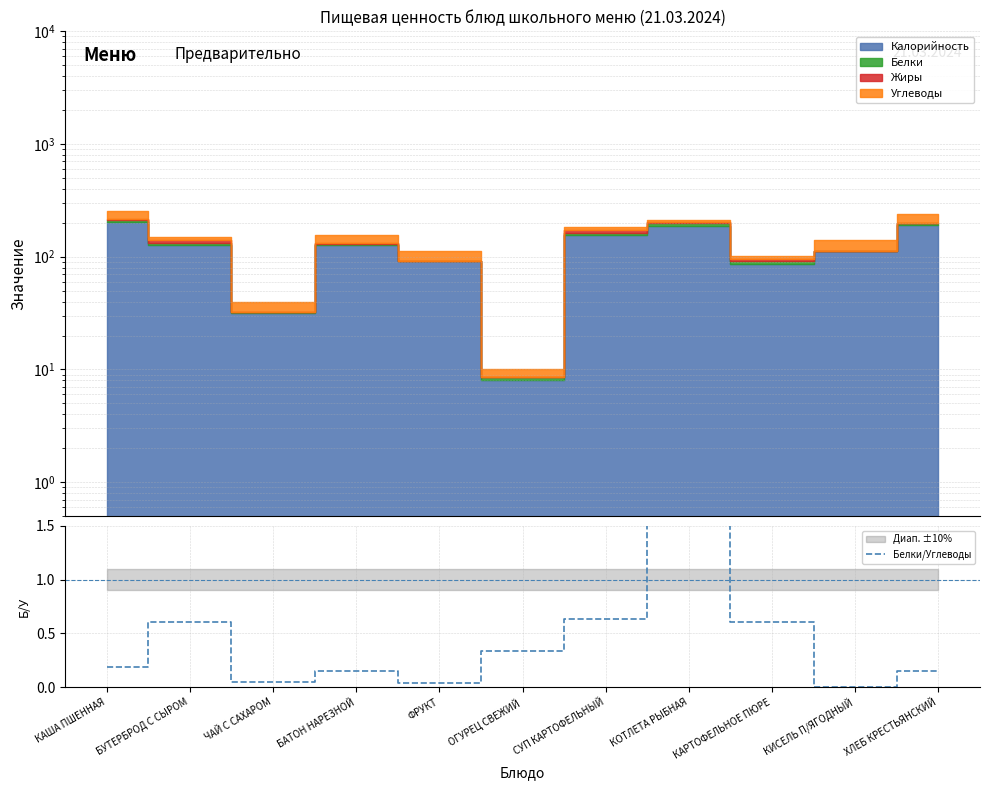

The value at КИСЕЛЬ П/ЯГОДНЫЙ is -1.1. True or false?

False